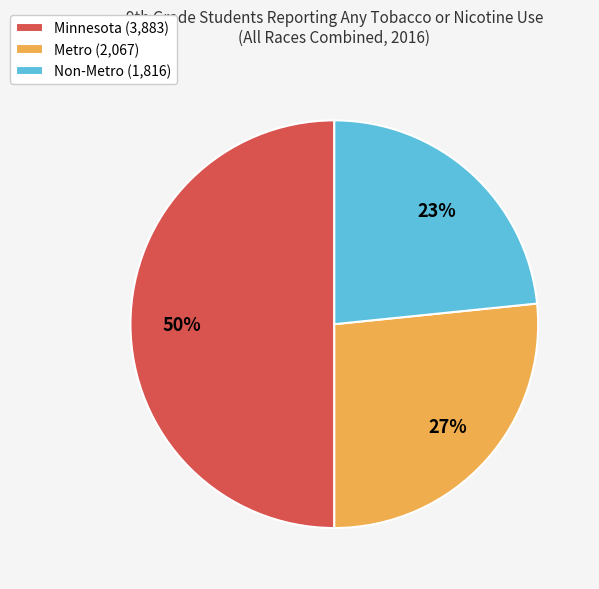

True or false: Minnesota accounts for 42% of the total.

False